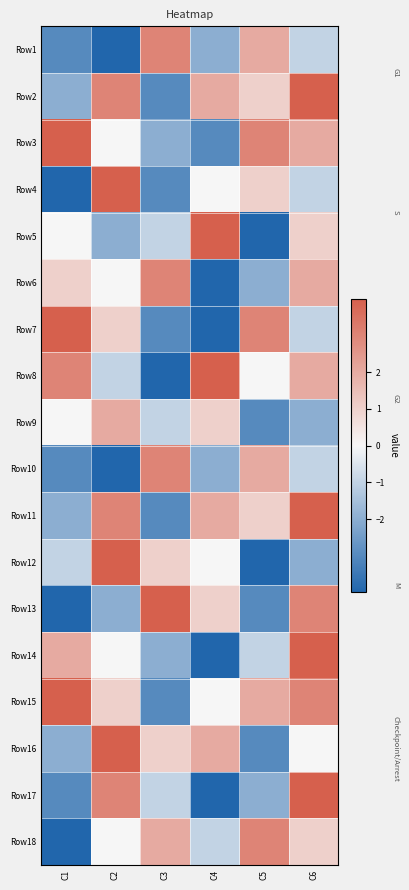

List the series in order of their peak value, highest first.

Row2, Row3, Row4, Row5, Row7, Row8, Row11, Row12, Row13, Row14, Row15, Row16, Row17, Row1, Row6, Row10, Row18, Row9